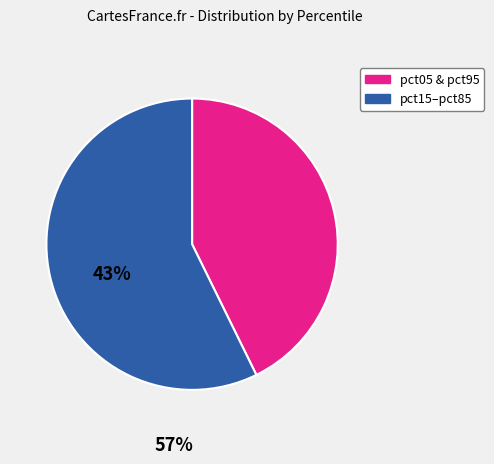

Does any single category account for the majority?

Yes